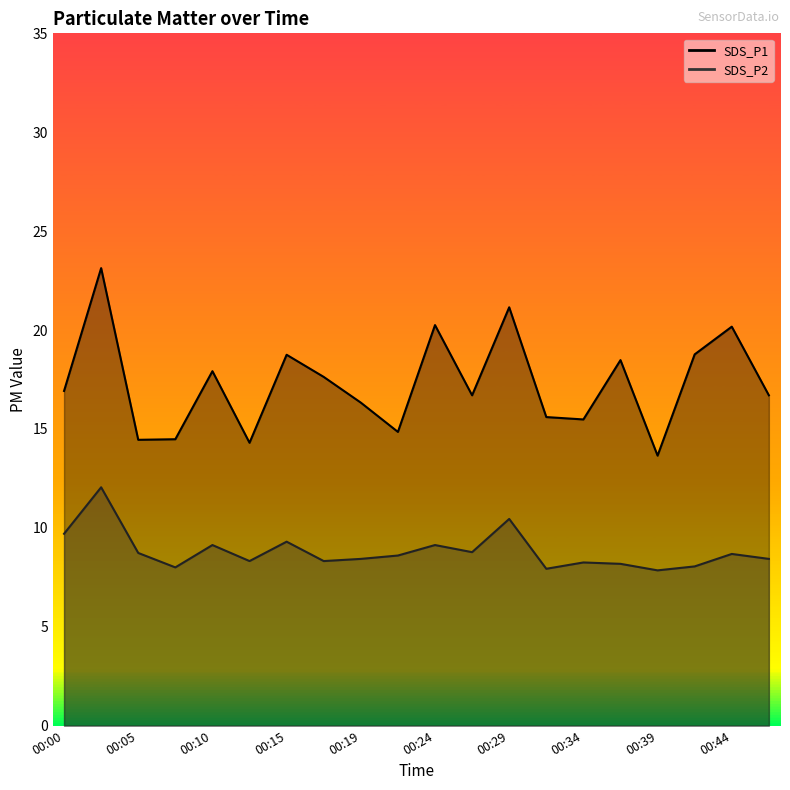

True or false: SDS_P1 and SDS_P2 intersect in this chart.

False